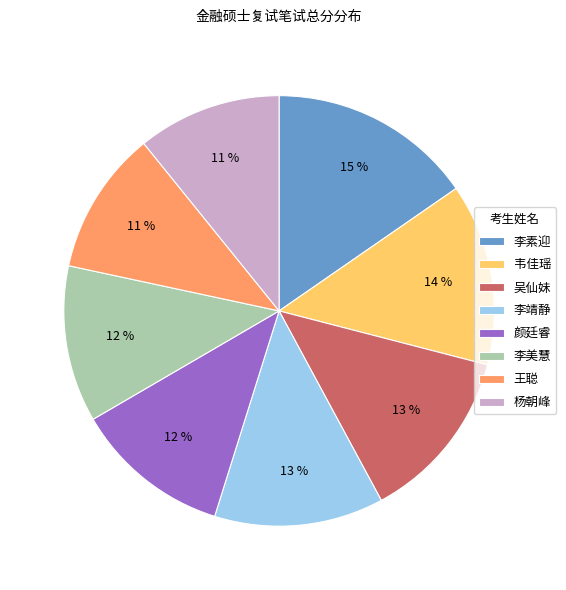

What is the largest slice in the pie chart?

李素迎